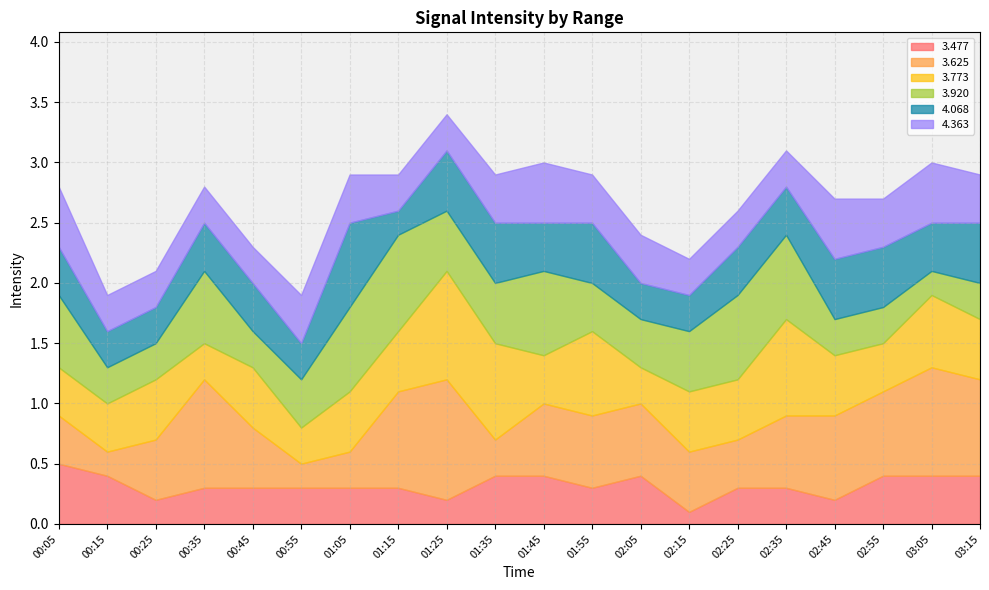

Between which two adjacent categories do   4.363 and   3.773 first intersect?

00:05 and 00:15